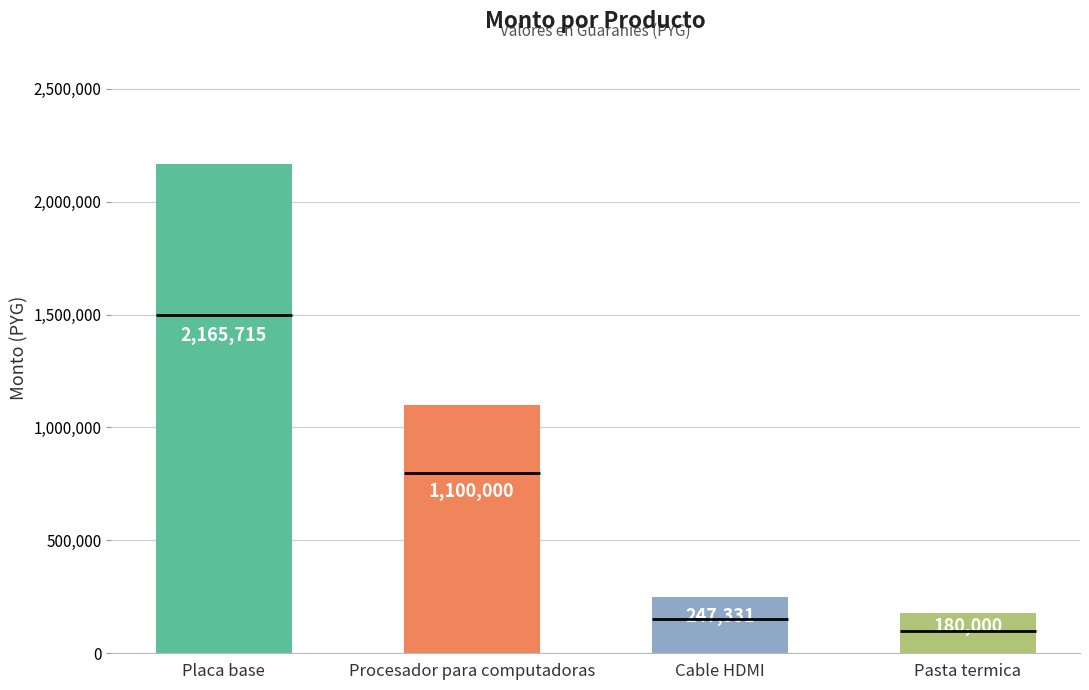

What is the greatest value displayed?

2165715